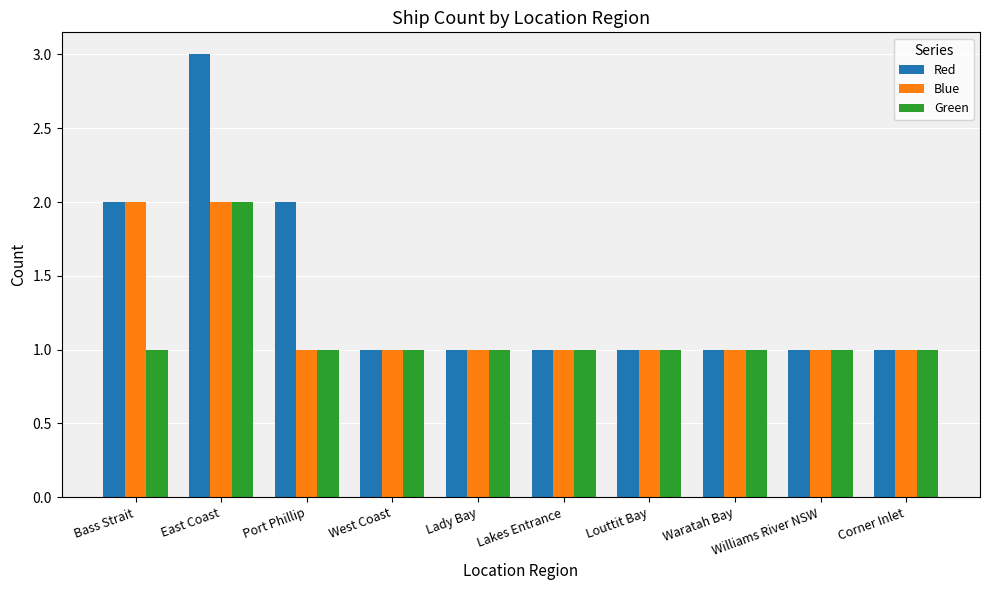

How many groups of bars are there?

10